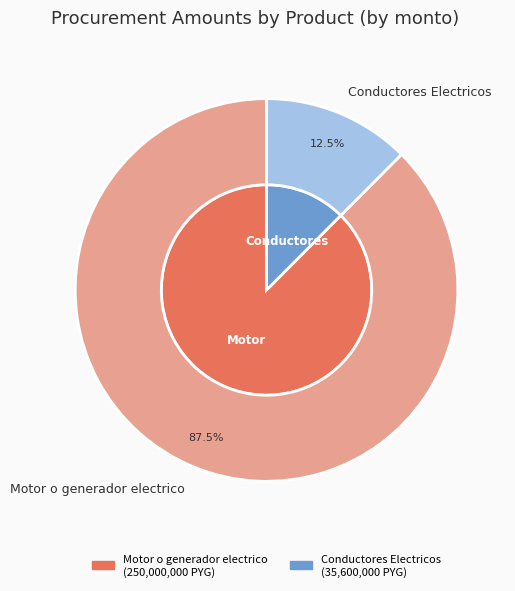

What portion of the pie excludes Conductores Electricos?

87.5%